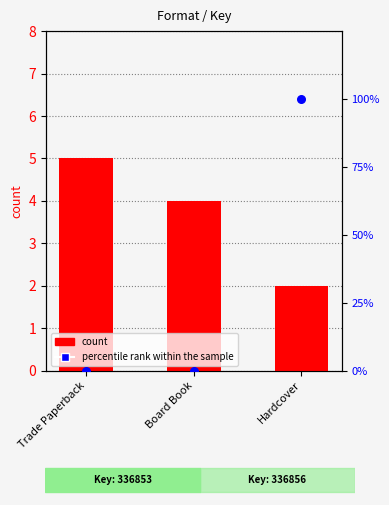

Which series has the largest total across all categories?

percentile rank within the sample